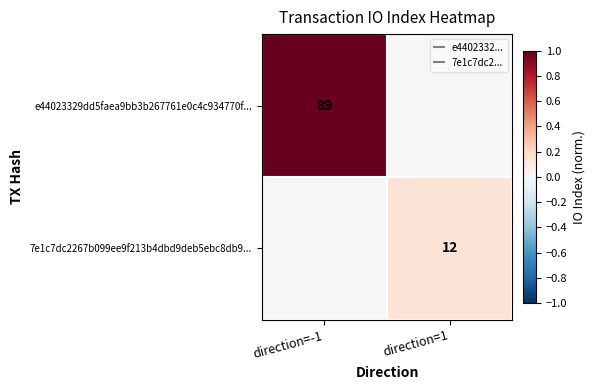

How many categories are shown in the chart?

2